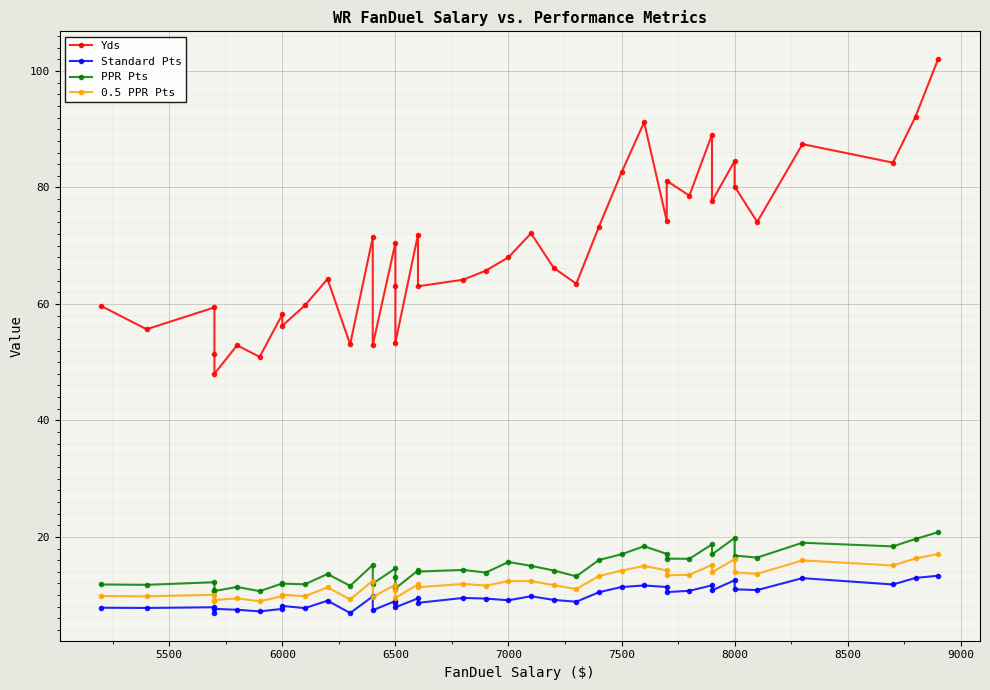

True or false: Standard Pts has a value of 13.6 at 12.

False